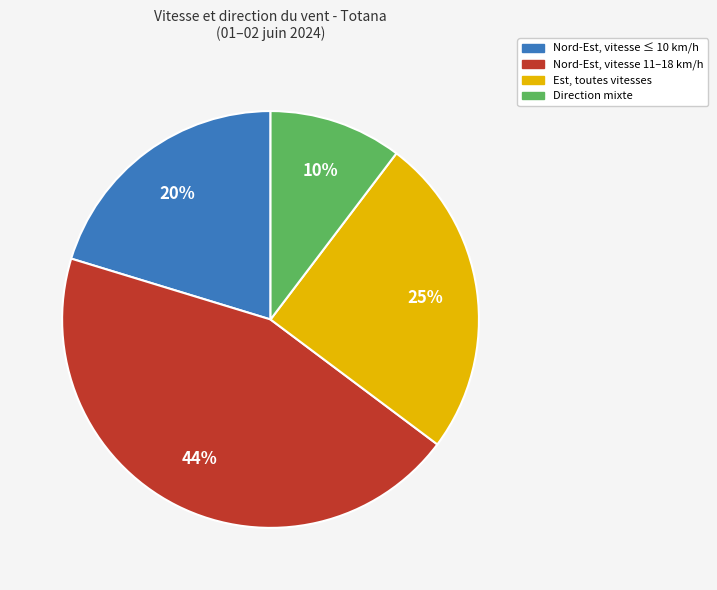

Rank the categories by value from lowest to highest.

Direction mixte, Nord-Est, vitesse ≤ 10 km/h, Est, toutes vitesses, Nord-Est, vitesse 11–18 km/h